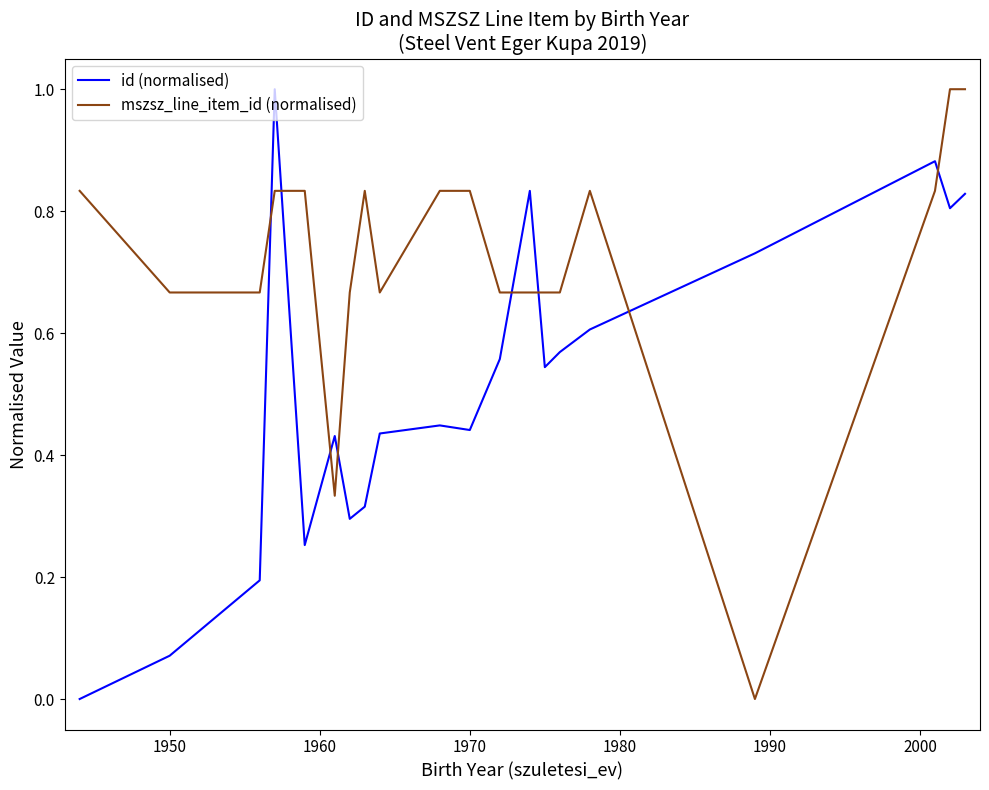

Which series has the largest total across all categories?

mszsz_line_item_id (normalised)